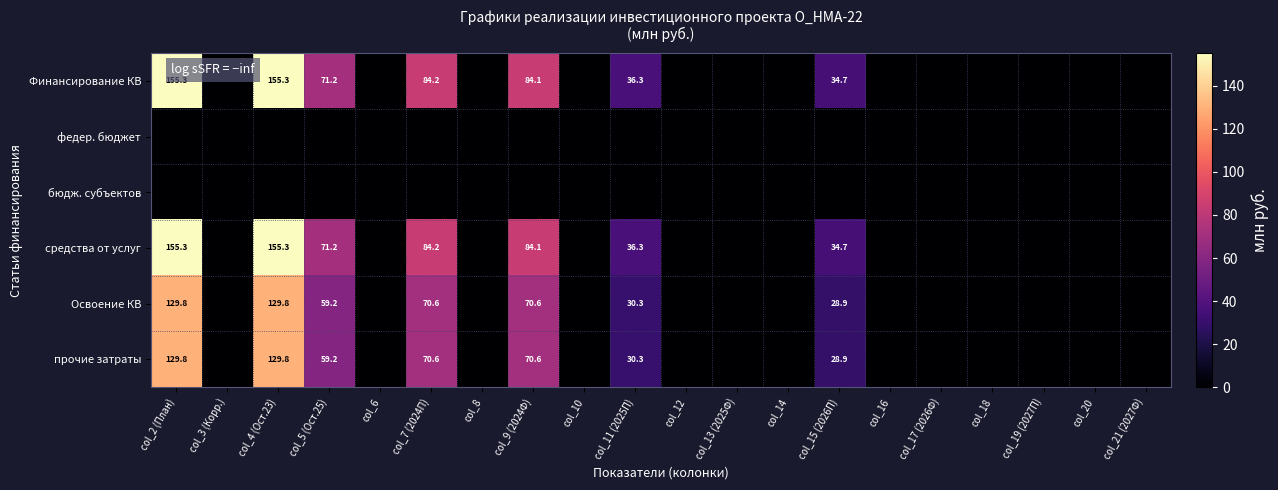

True or false: Освоение КВ has a value of 129.8 at col_4 (Ост.23).

True